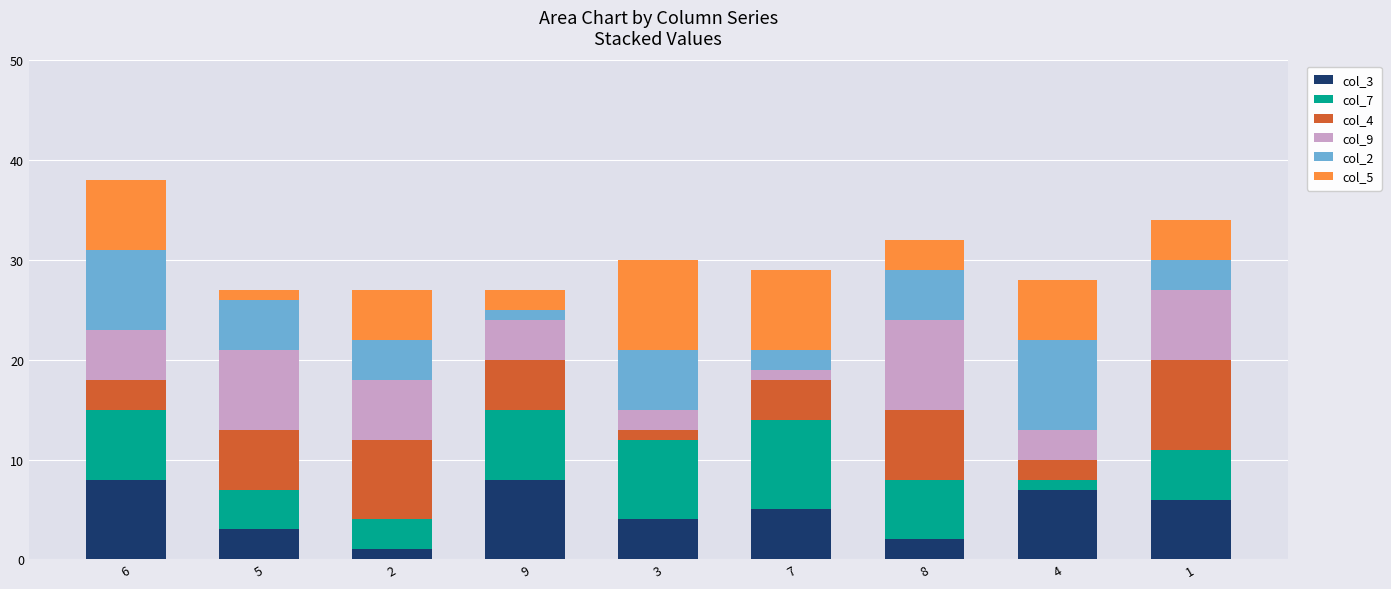

Rank the series at 5 from lowest to highest value.

col_5, col_3, col_7, col_2, col_4, col_9